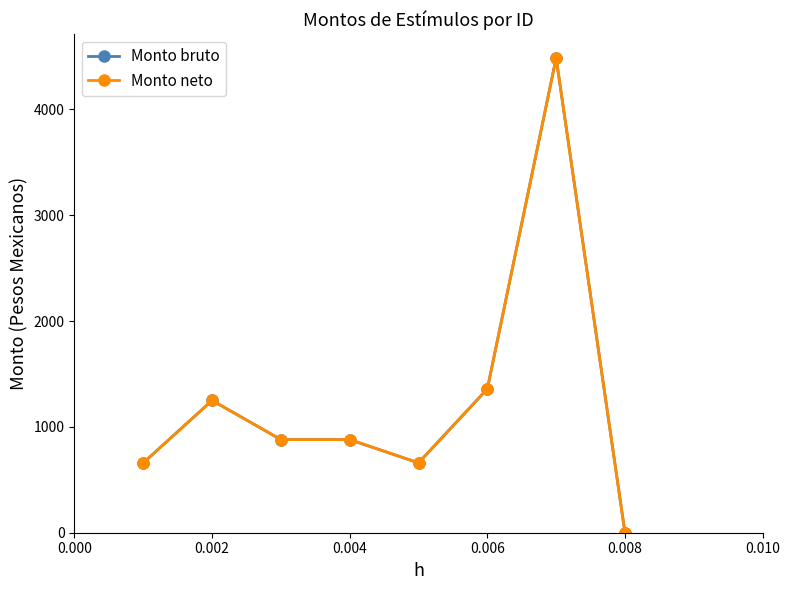

True or false: Monto bruto has more than 2 interior local peaks.

False